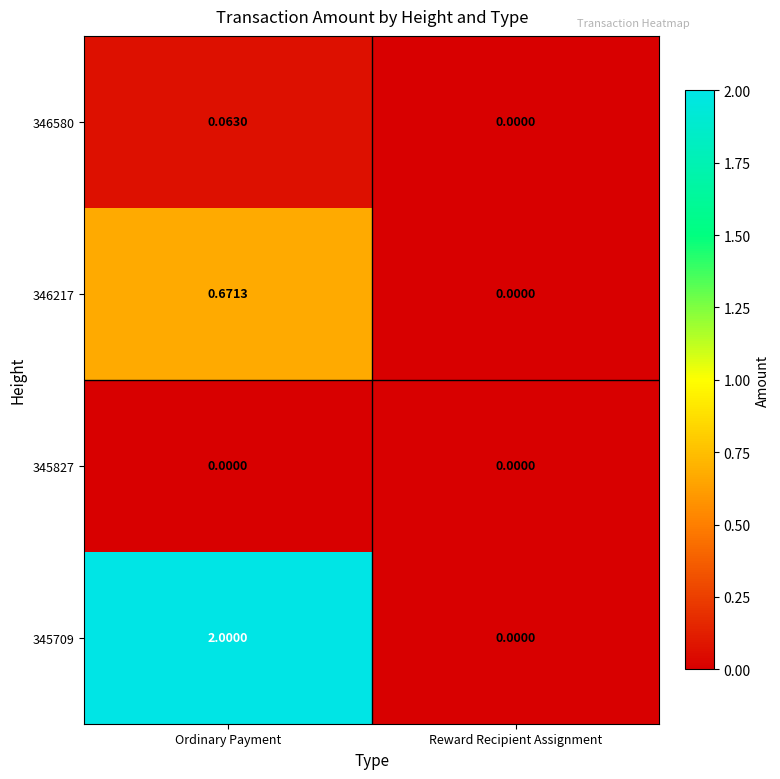

How many values in 346217 are above zero?

1